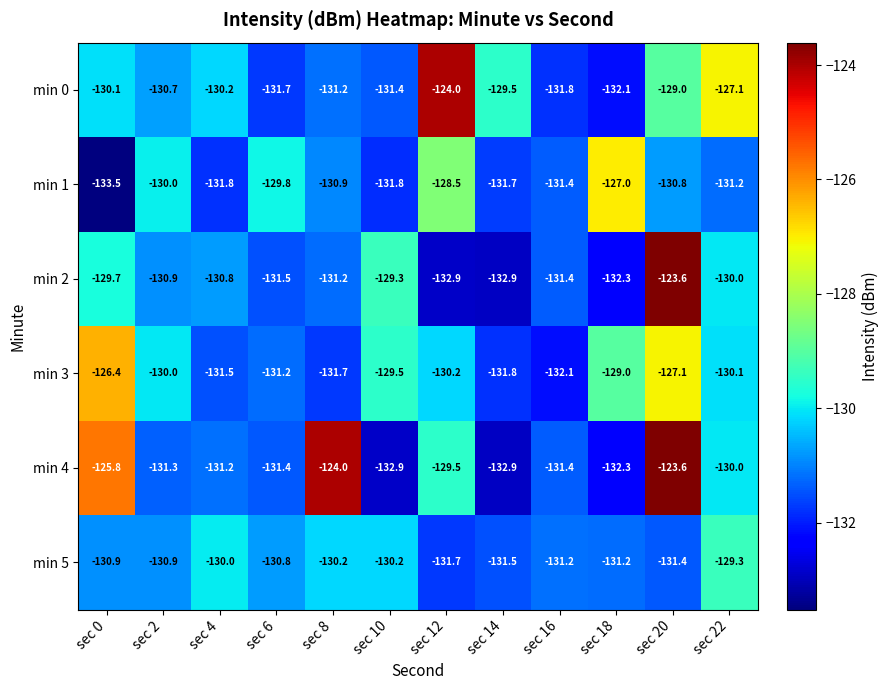

What is the smallest value displayed?

-133.5